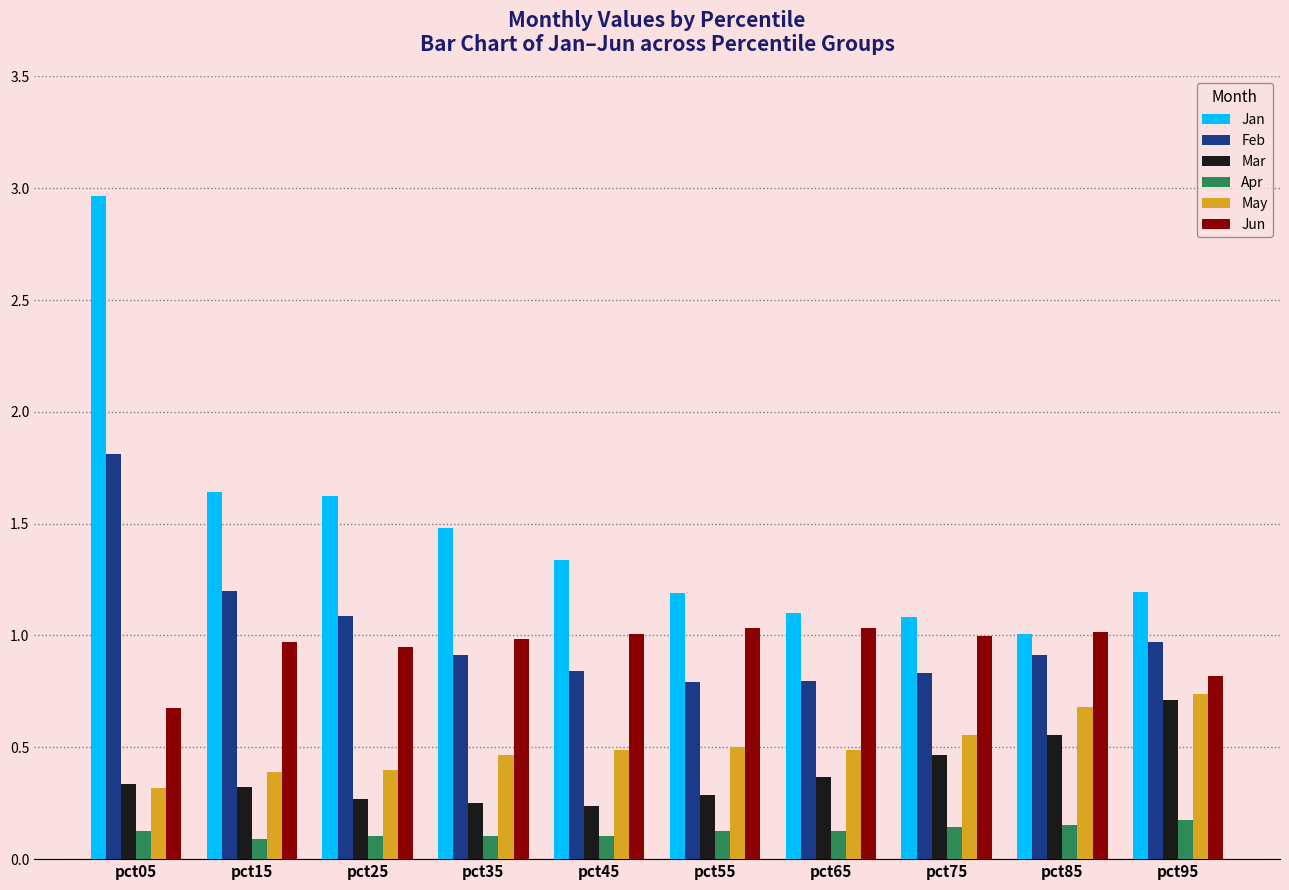

At how many categories does at least one series exceed 0?

10